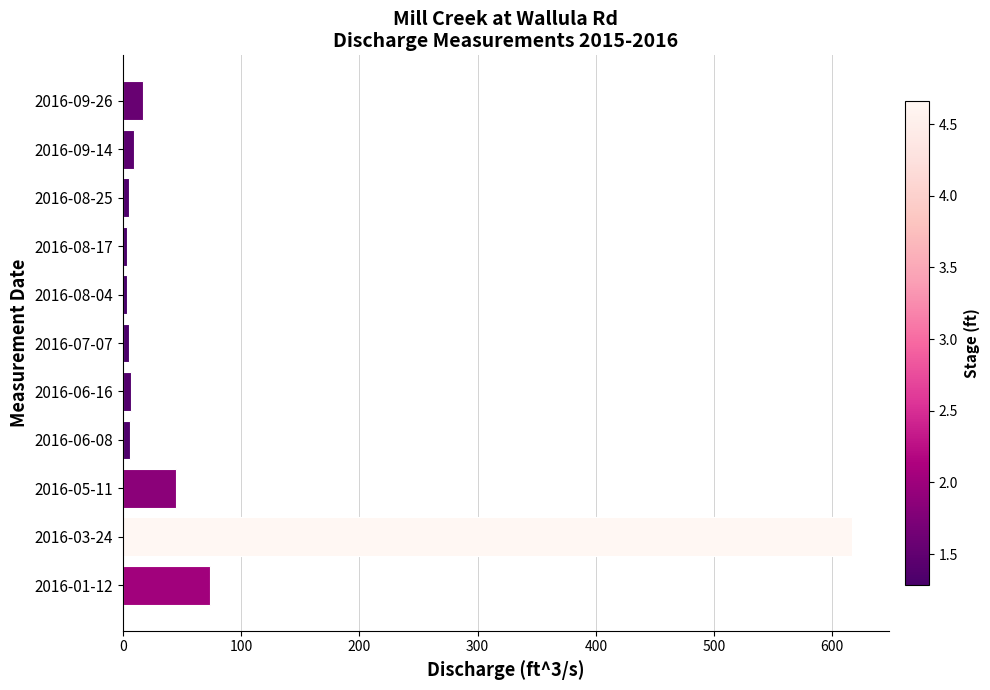

The chart shows a value of 5.3 at 2016-08-25. True or false?

True